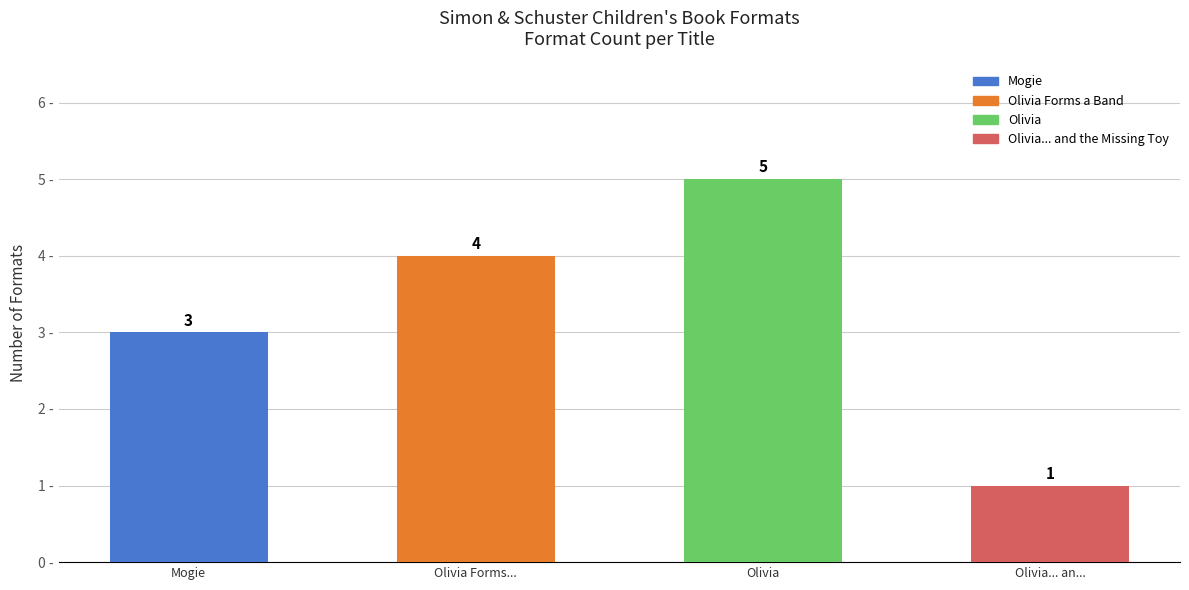

True or false: the data shows 2 at Olivia.

False